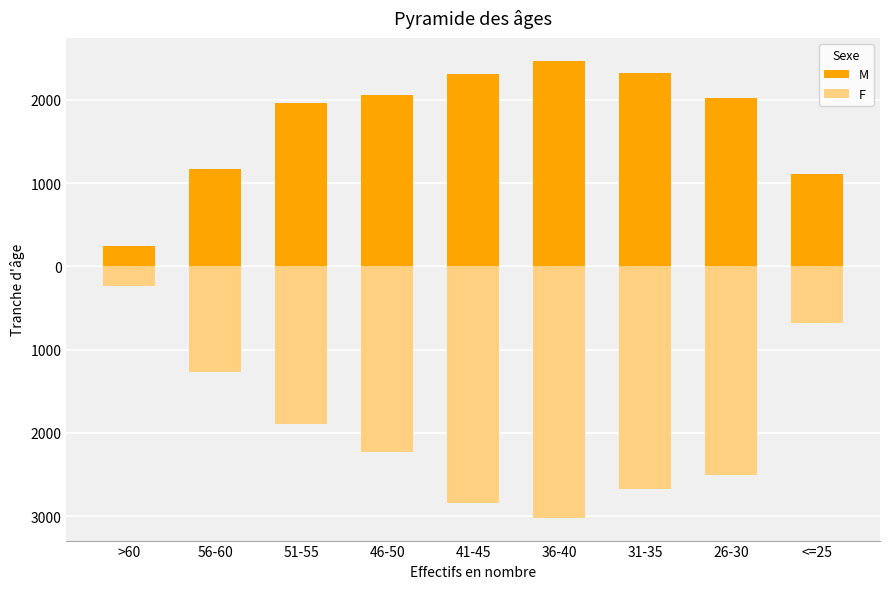

What is the difference between the second highest and second lowest values in the M series?

1206